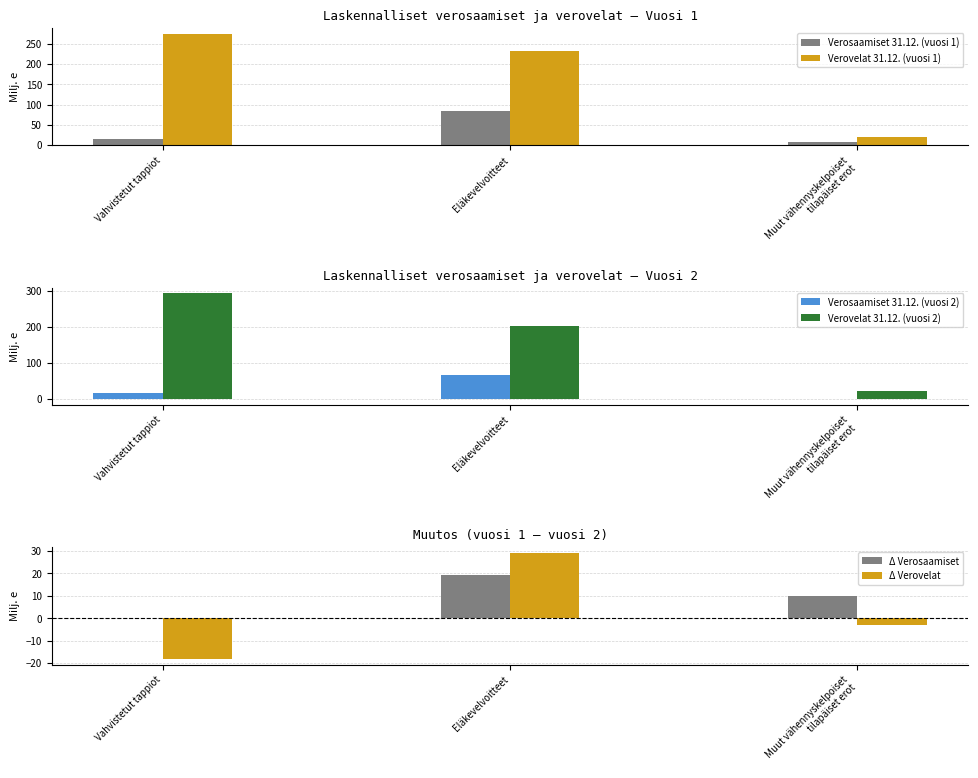

At which label is Verosaamiset 31.12. (vuosi 2) closest to 31?

Vahvistetut tappiot